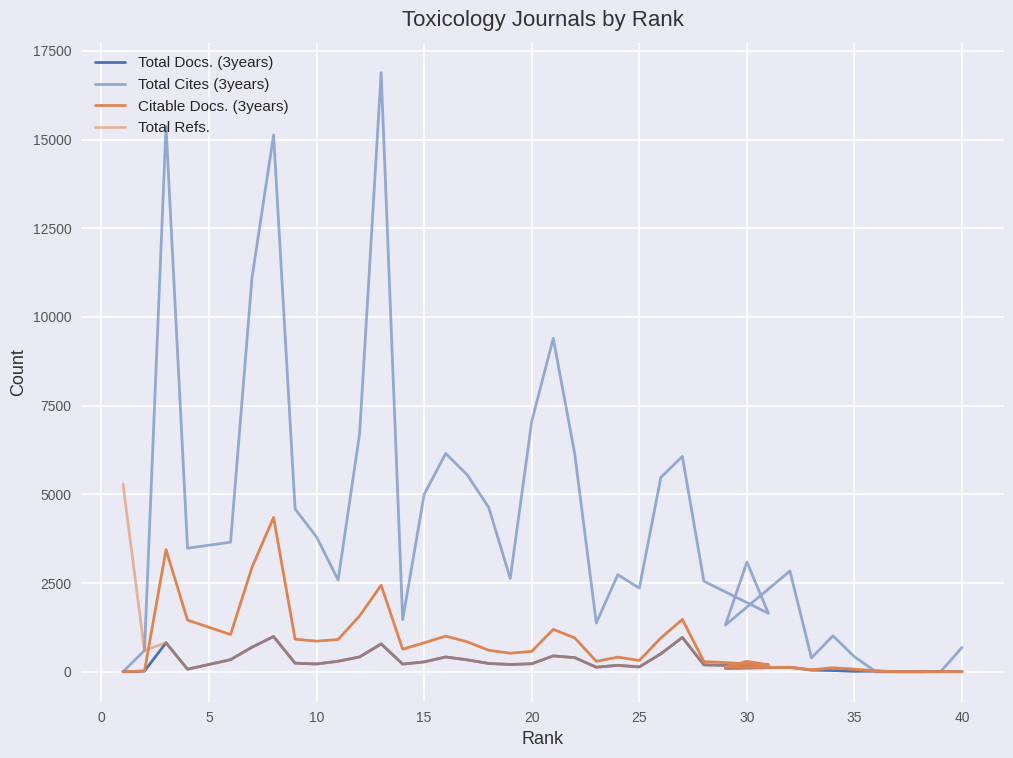

List the series in order of their peak value, highest first.

Total Cites (3years), Total Refs., Citable Docs. (3years), Total Docs. (3years)